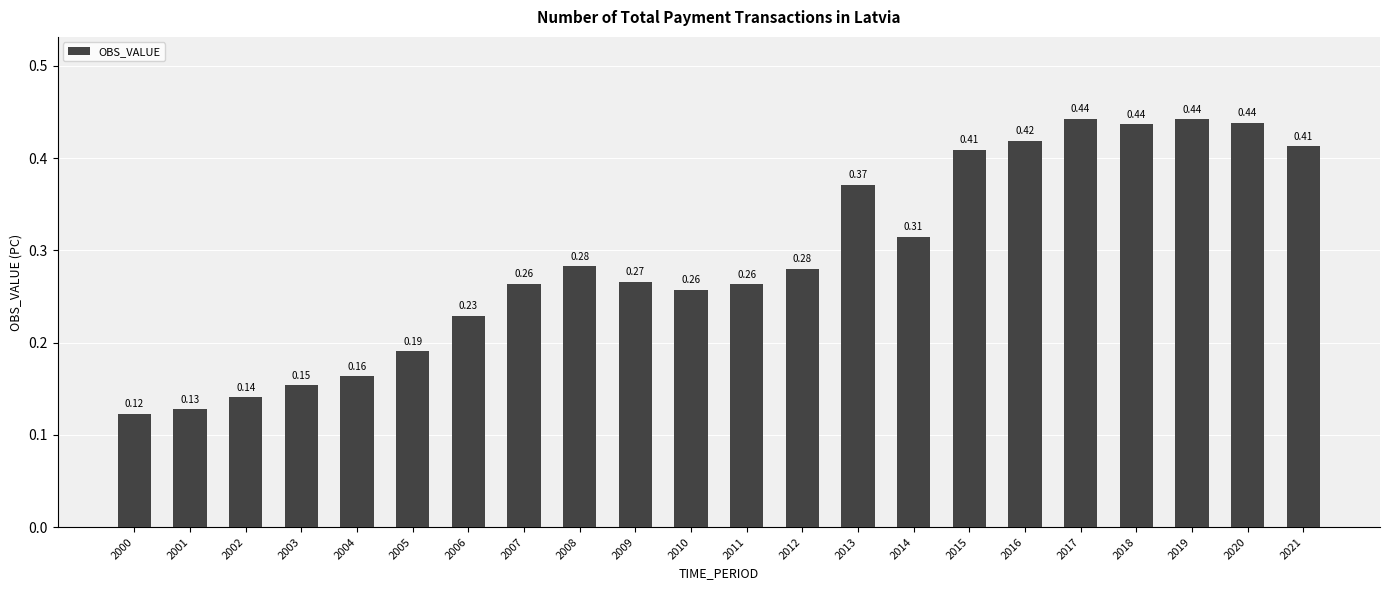

Are the bars grouped side by side (vs. stacked)?

No